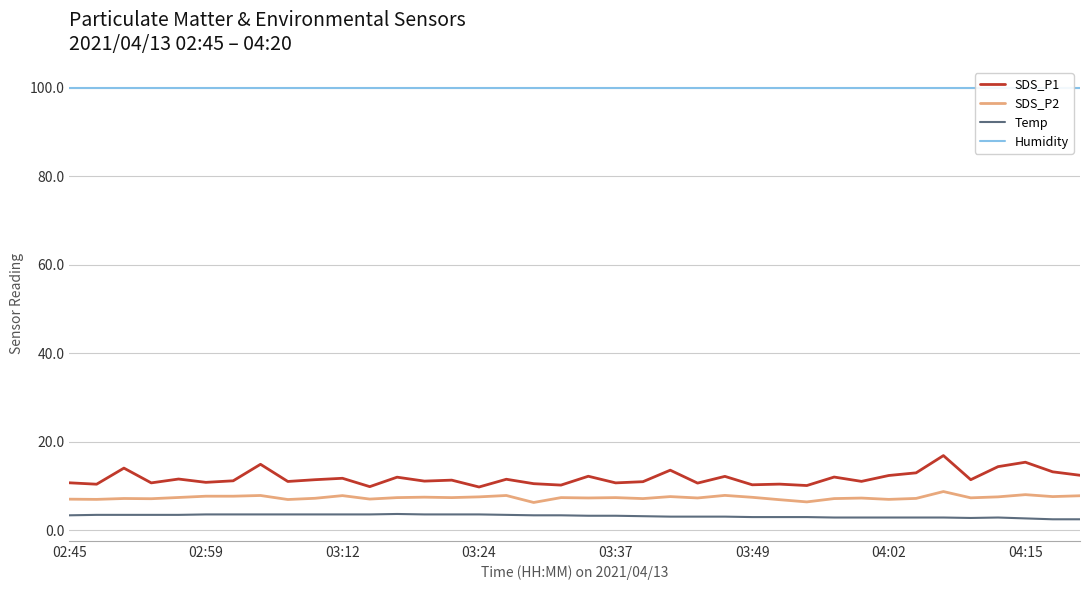

True or false: Temp and Humidity intersect in this chart.

False